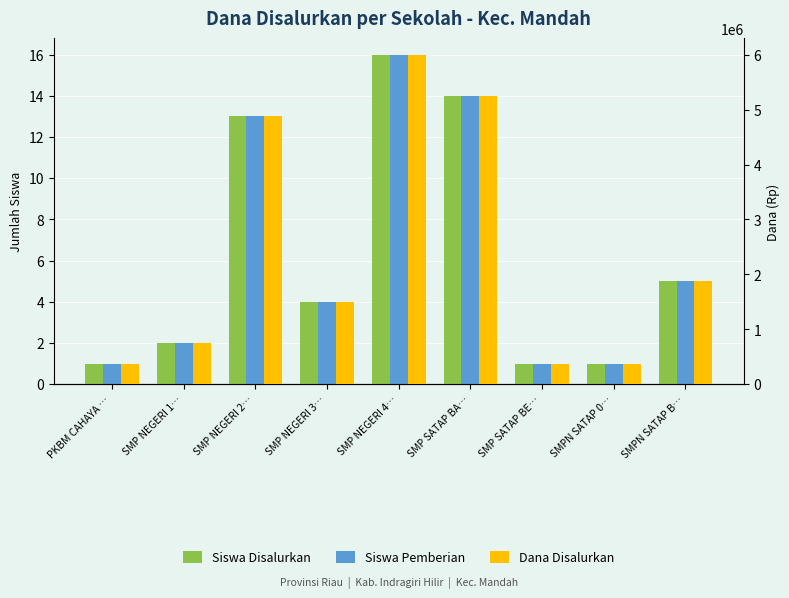

What is the sum of the Siswa Pemberian values at SMP NEGERI 1… and PKBM CAHAYA …?

3